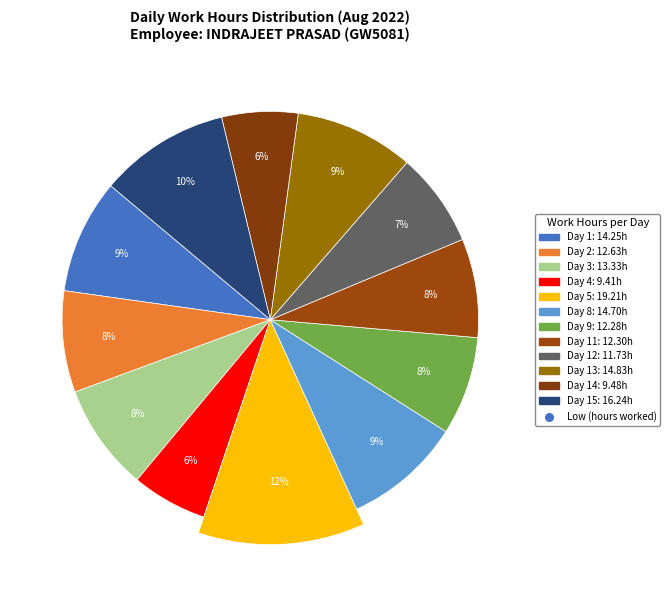

True or false: Day 15 accounts for 10% of the total.

True